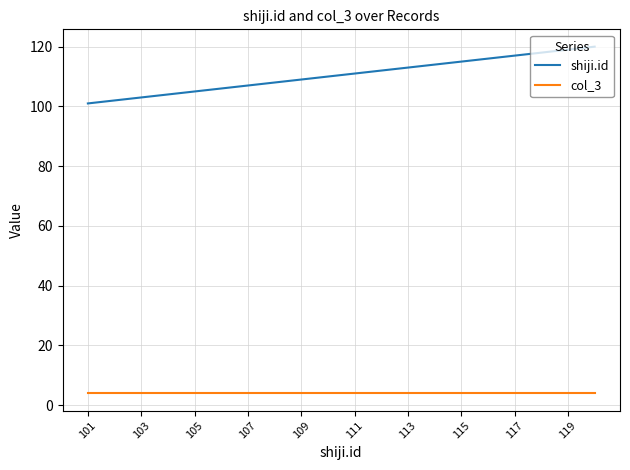

Which series has the largest total across all categories?

shiji.id